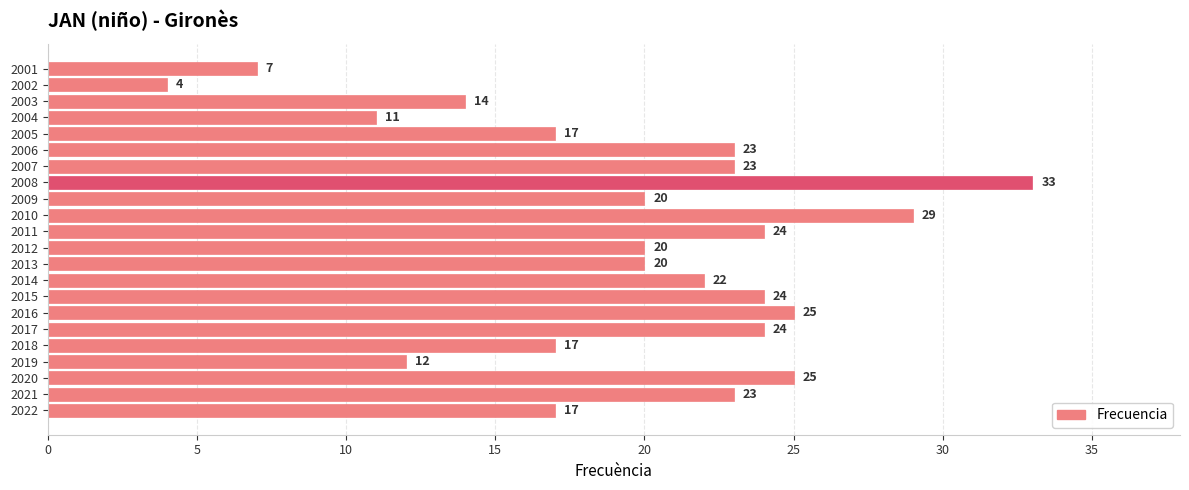

Is it true that the value at 2009 is 20?

True